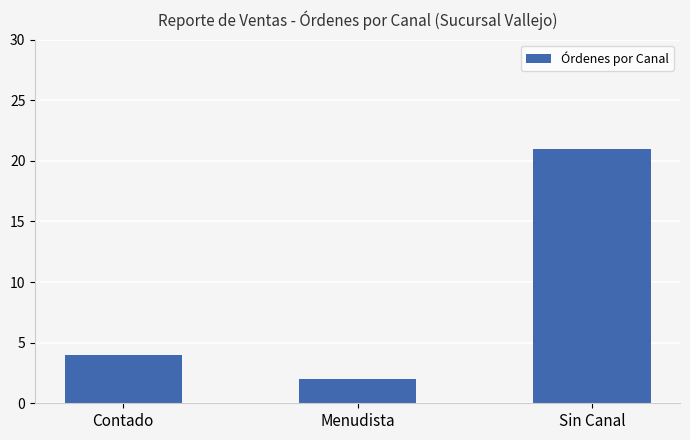

What is the minimum value shown in the chart?

2